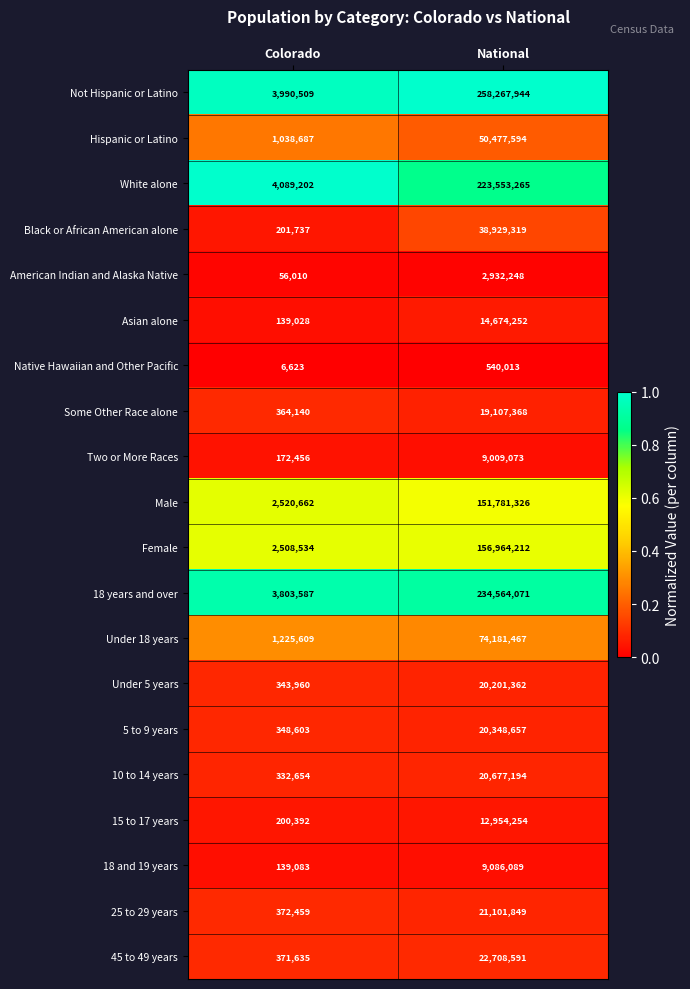

What is the difference between the highest and lowest values at National?

257727931